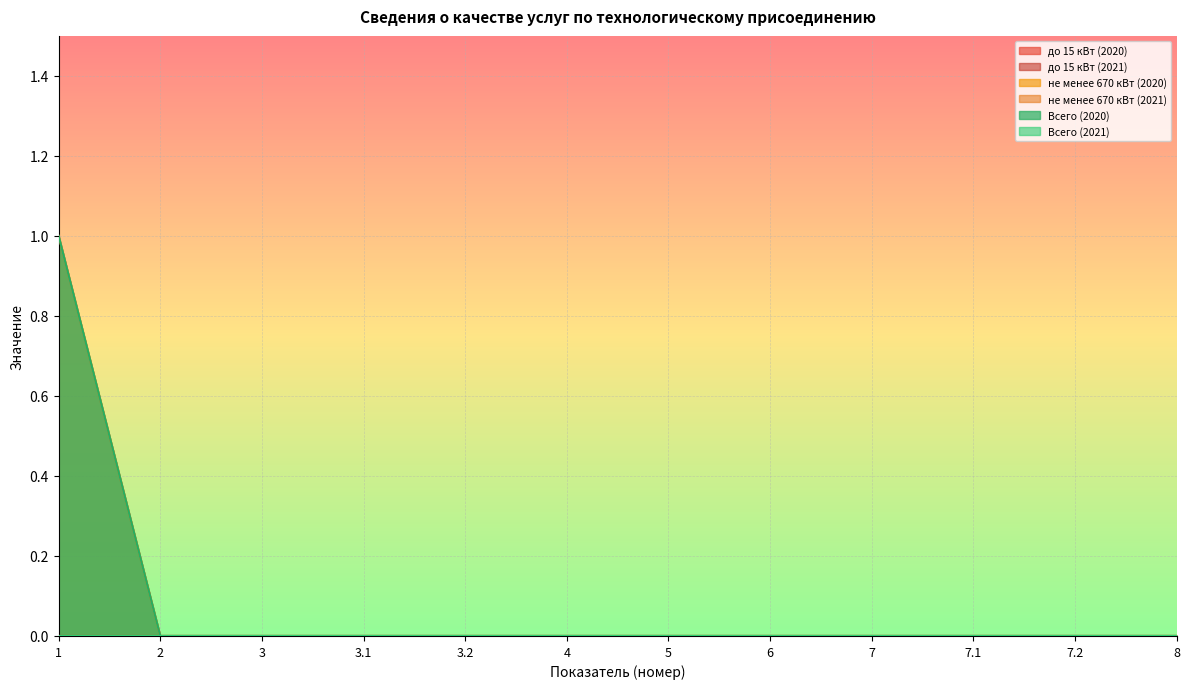

How many lines are shown in the chart?

6